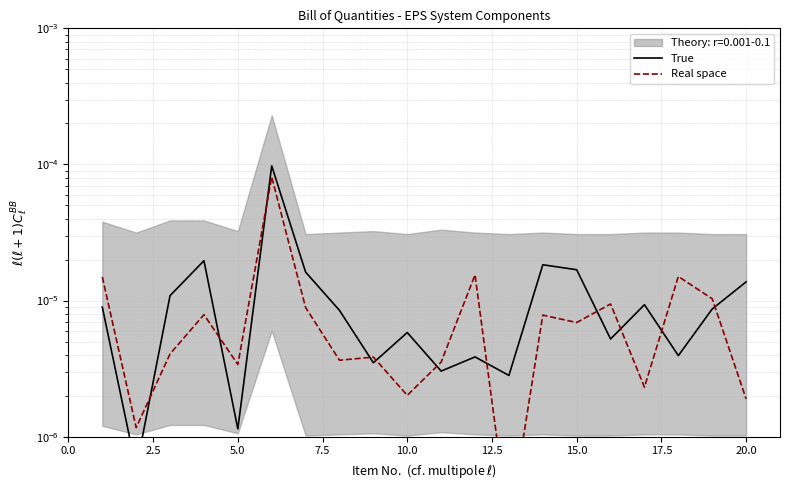

List the series in order of their overall mean, lowest first.

Real space, True